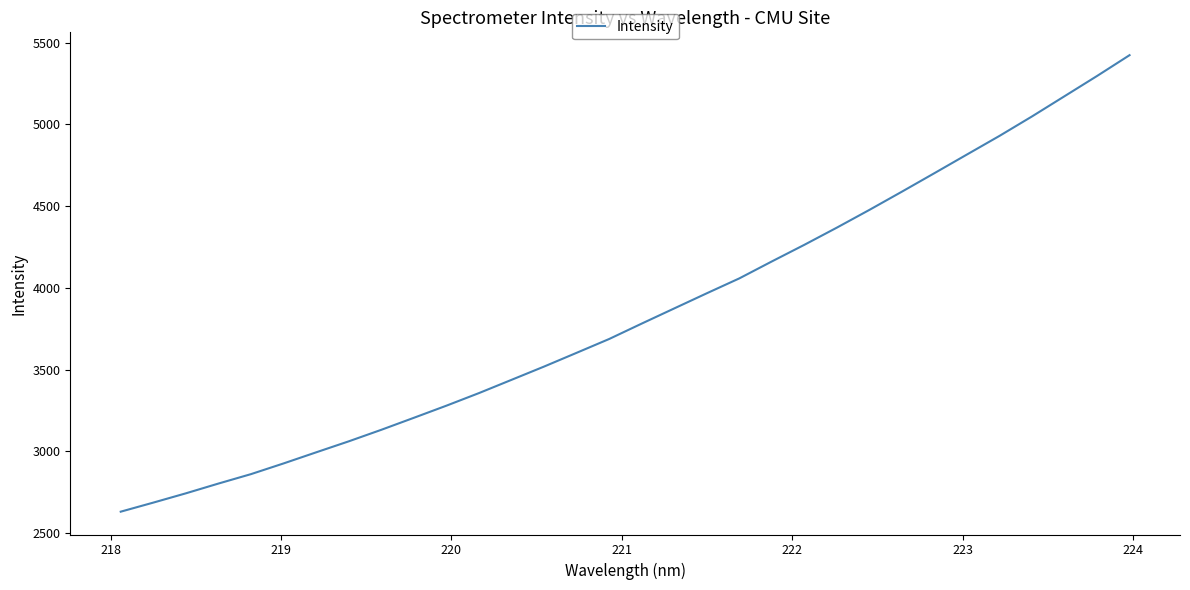

What is the maximum value shown in the chart?

5422.7